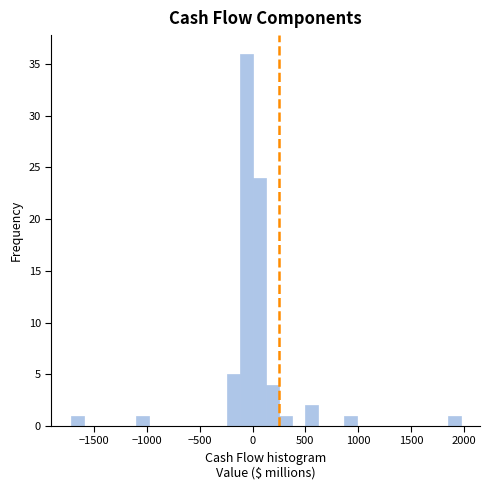

Around what value on the x-axis is the tallest bar? Give the approximate position of its centre, as read against the axis.

-50